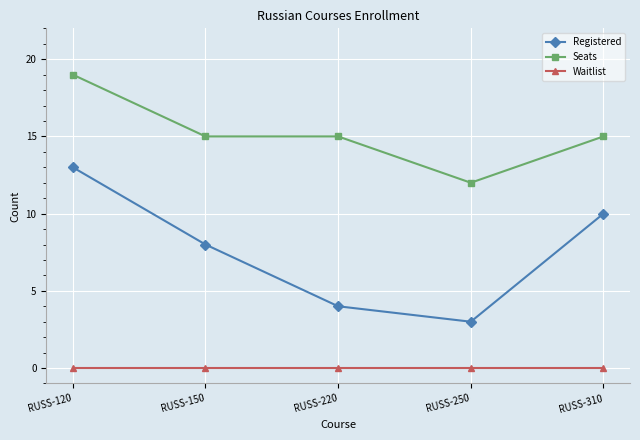

Reading left to right, transcribe all the data shown in this chart.

Registered: 13	8	4	3	10
Seats: 19	15	15	12	15
Waitlist: 0	0	0	0	0